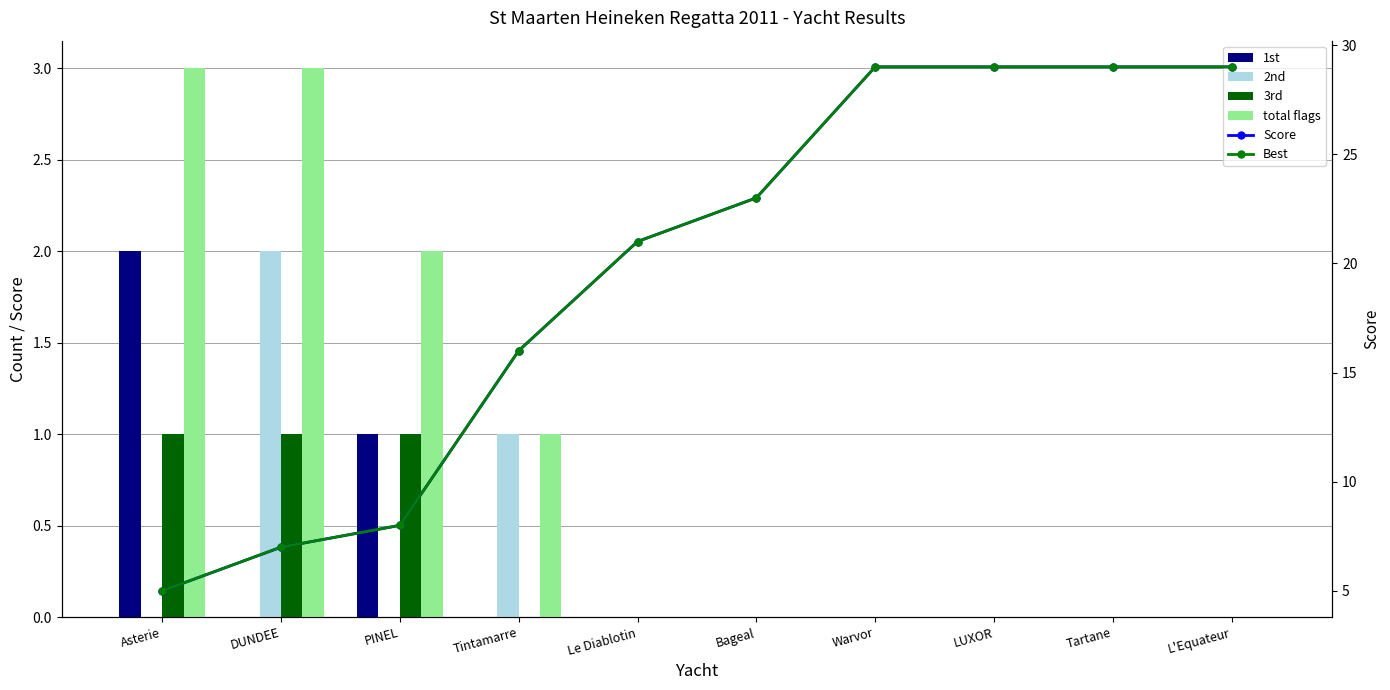

What is the spread (max minus min) of values at Asterie?

5